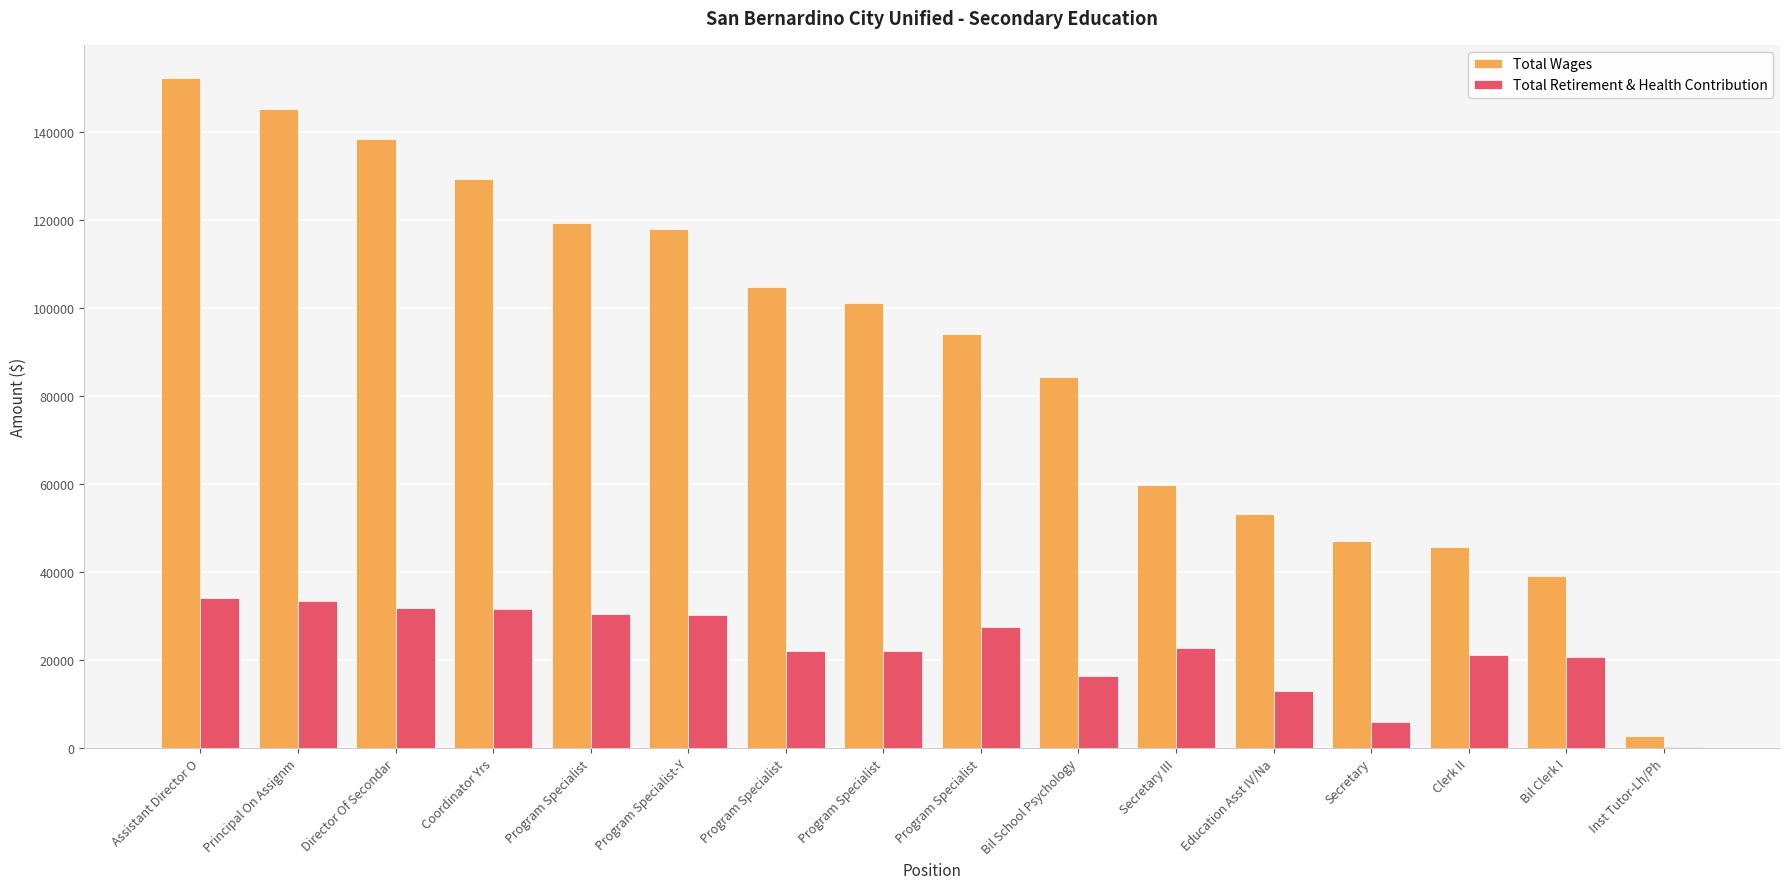

What is the difference between the maximum and minimum values in the Total Retirement & Health Contribution series?

33965